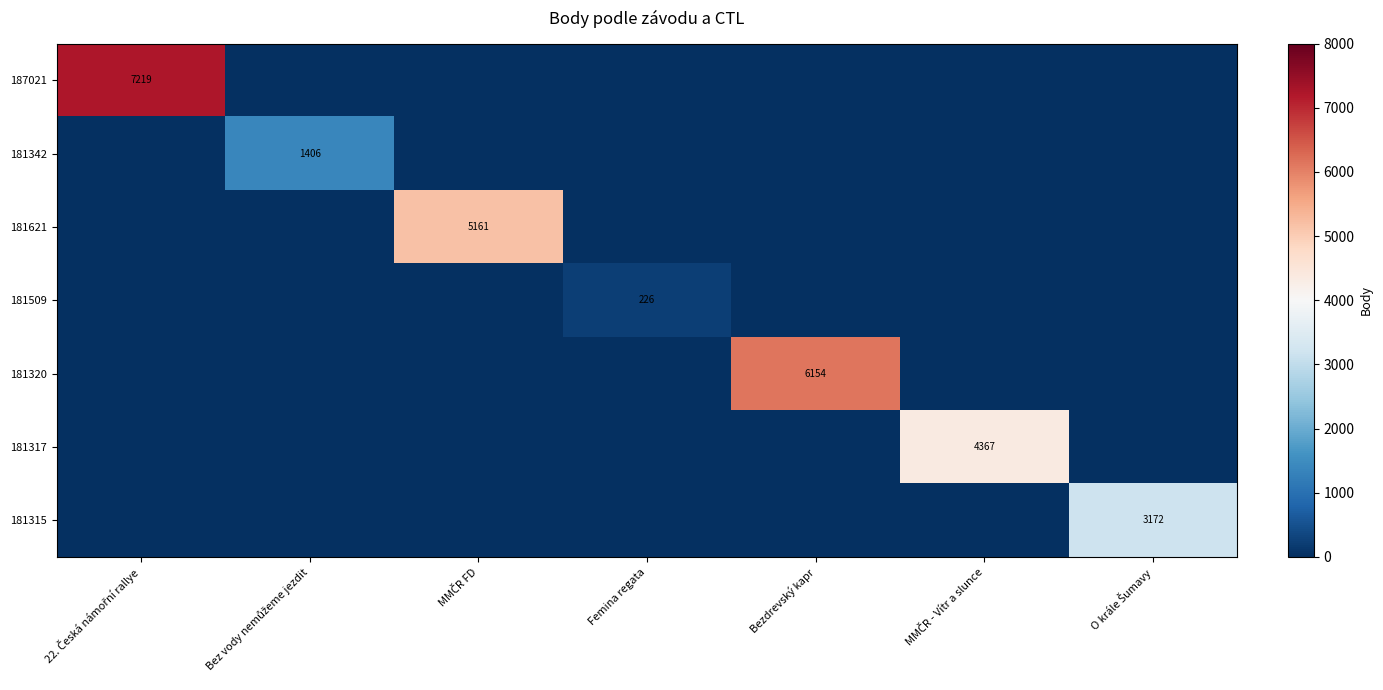

True or false: 181621 has a value of 2325 at 22. Česká námořní rallye.

False